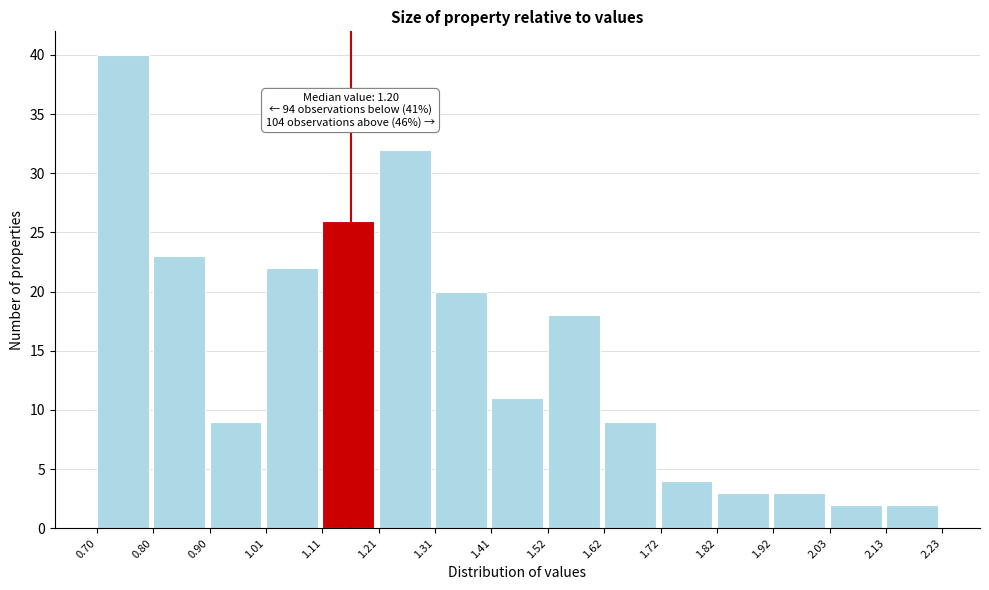

Which range on the x-axis has the tallest bar?

0.70 to 0.80